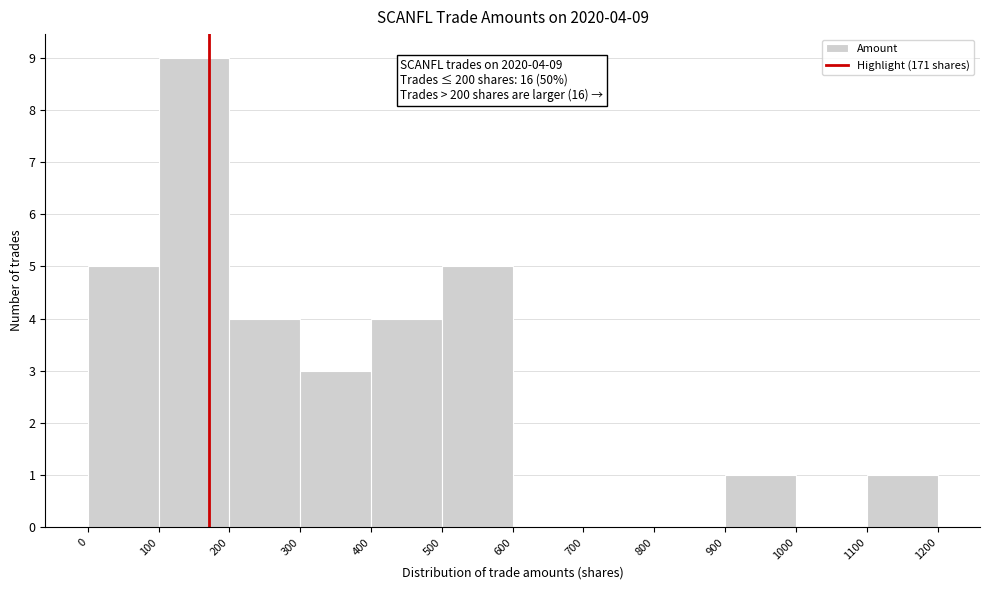

Over which range of the x-axis is the bar tallest?

100 to 200